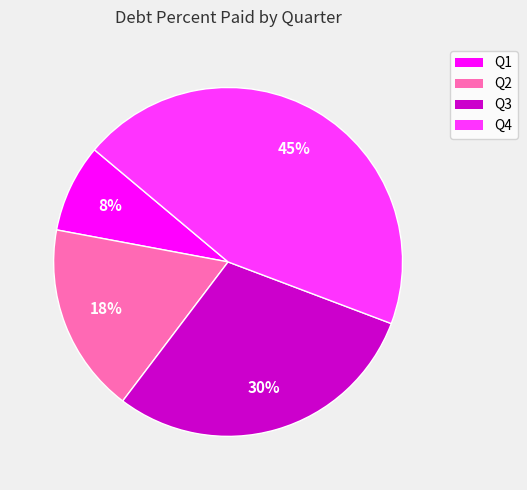

Between Q2 and Q1, which is larger?

Q2